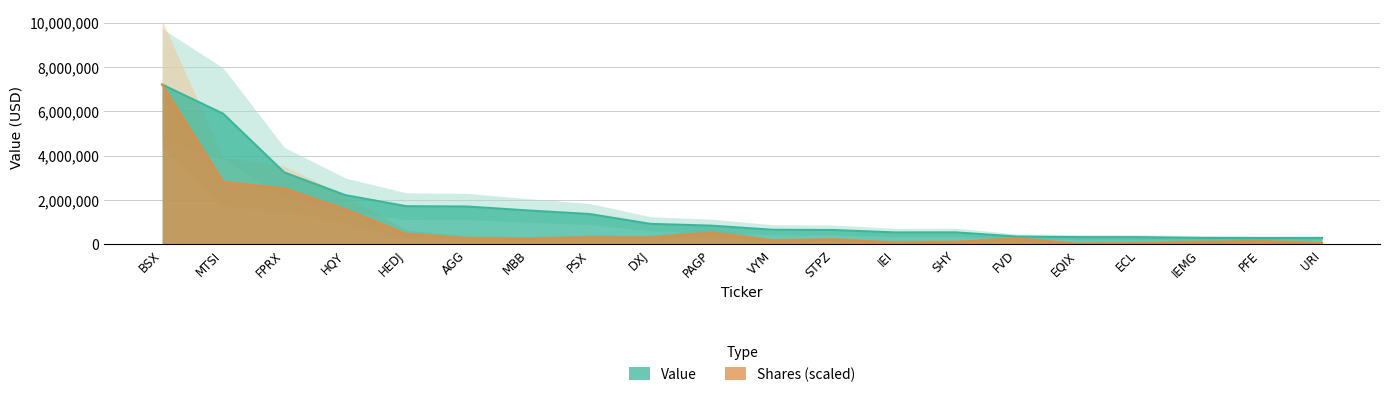

Which series has the largest range (max minus min)?

Shares